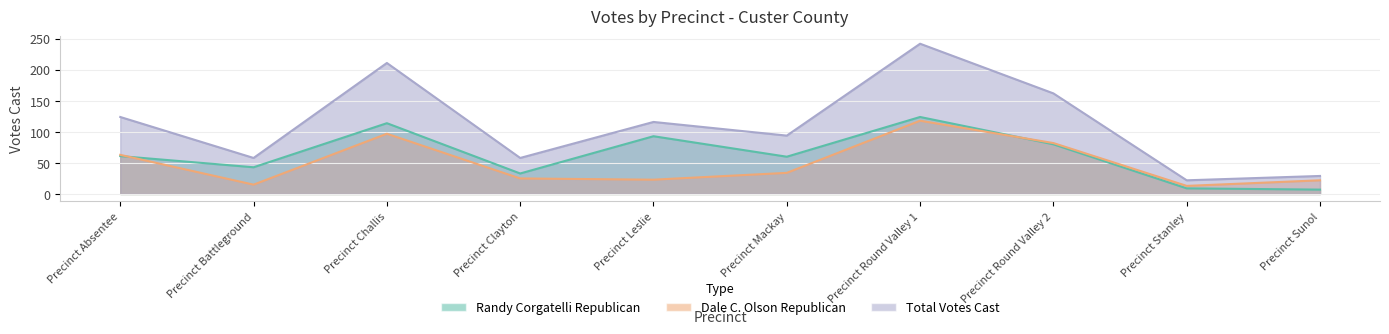

True or false: Total Votes Cast has a value of 162 at Precinct Round Valley 2.

True